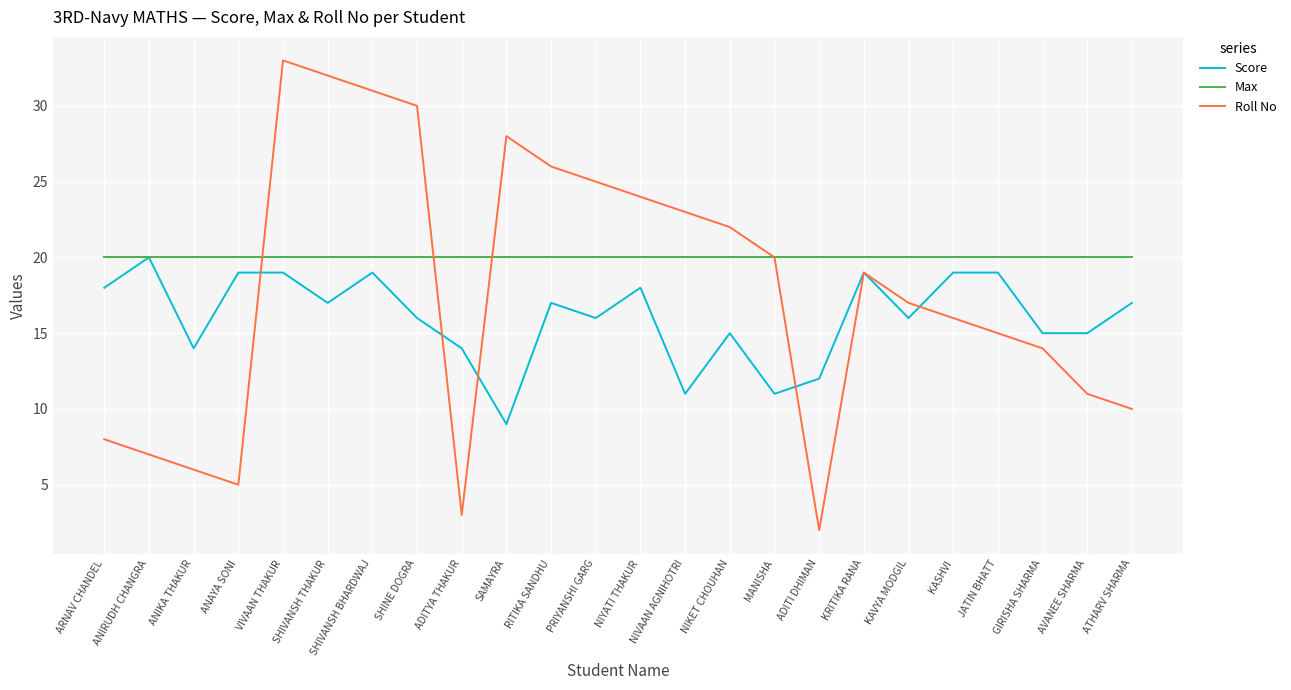

Reading right to left, extract all data points from this chart.

Score: 17	15	15	19	19	16	19	12	11	15	11	18	16	17	9	14	16	19	17	19	19	14	20	18
Max: 20	20	20	20	20	20	20	20	20	20	20	20	20	20	20	20	20	20	20	20	20	20	20	20
Roll No: 10	11	14	15	16	17	19	2	20	22	23	24	25	26	28	3	30	31	32	33	5	6	7	8